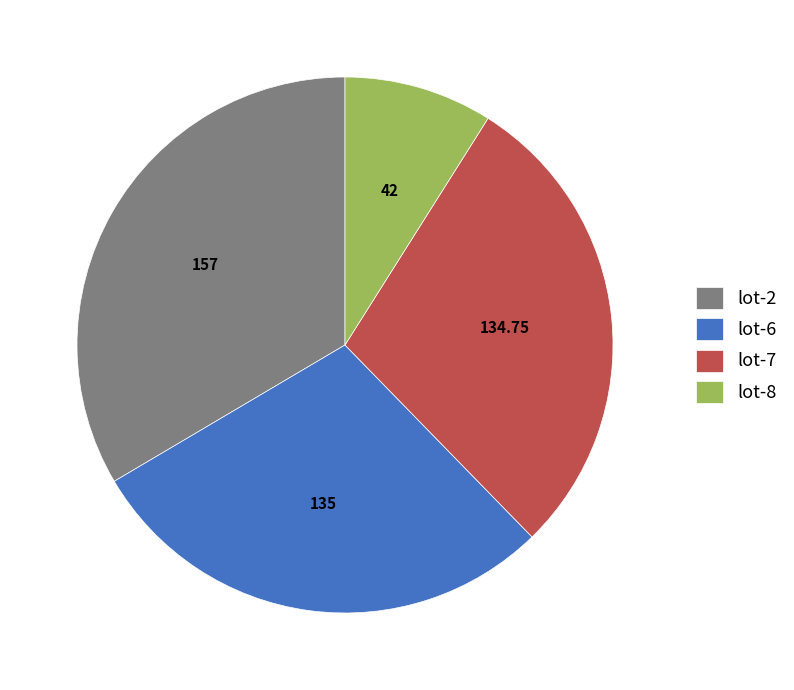

Is the sum of lot-7 and lot-6 greater than half?

Yes